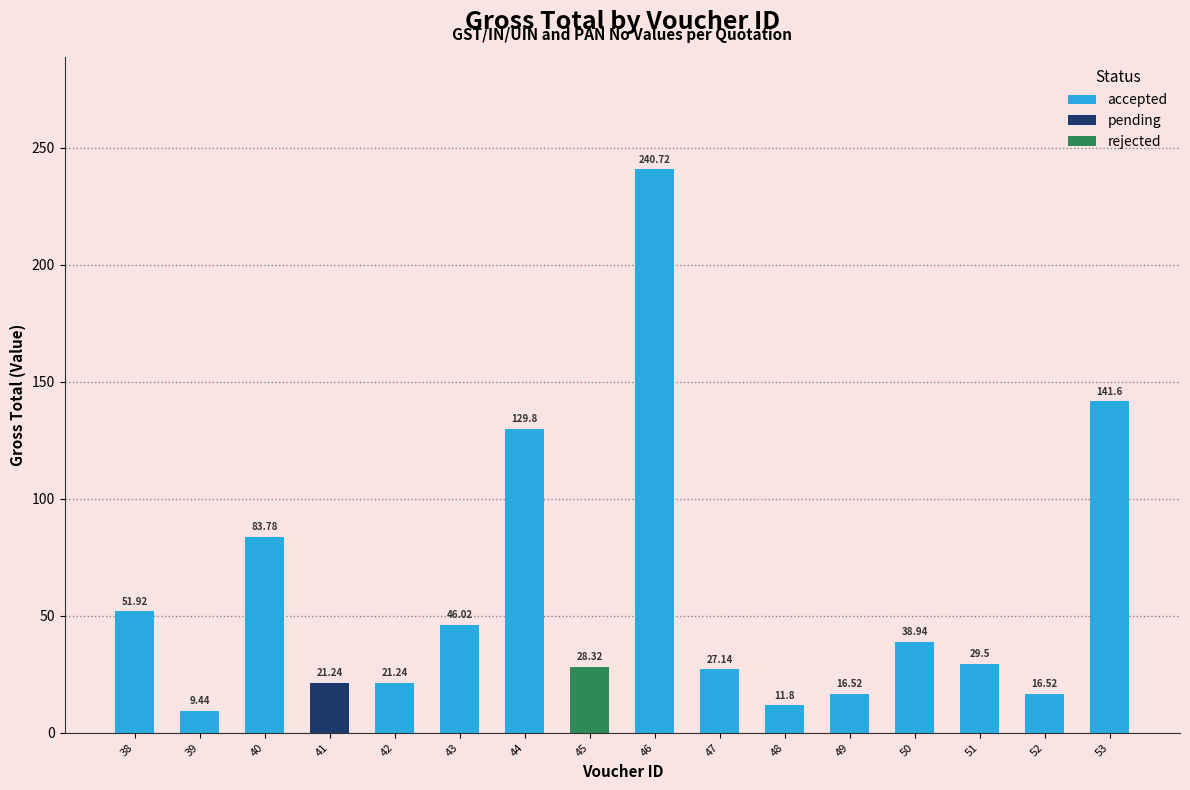

What is the sum of all accepted values?

864.9